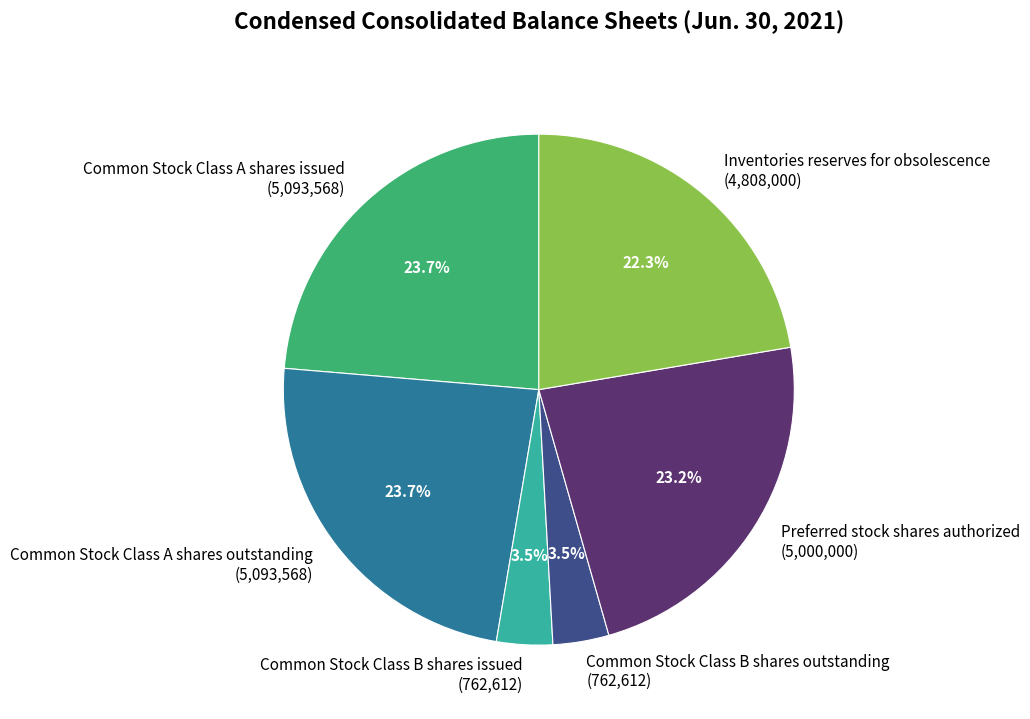

Is there any slice that represents more than half of the pie?

No